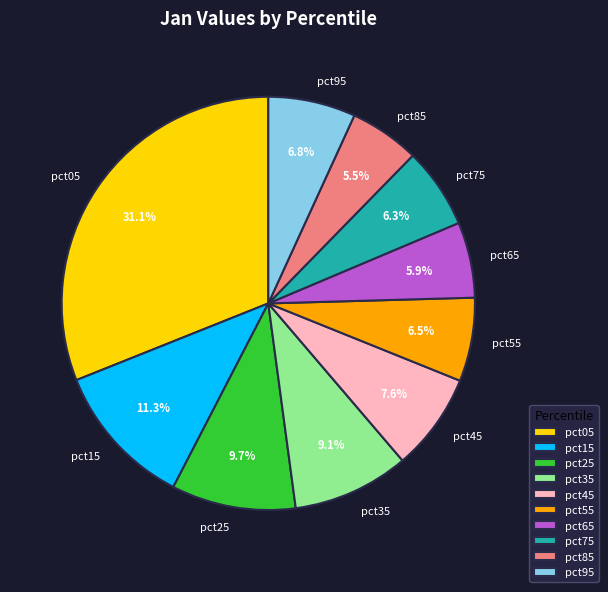

Count the number of slices in the pie.

10